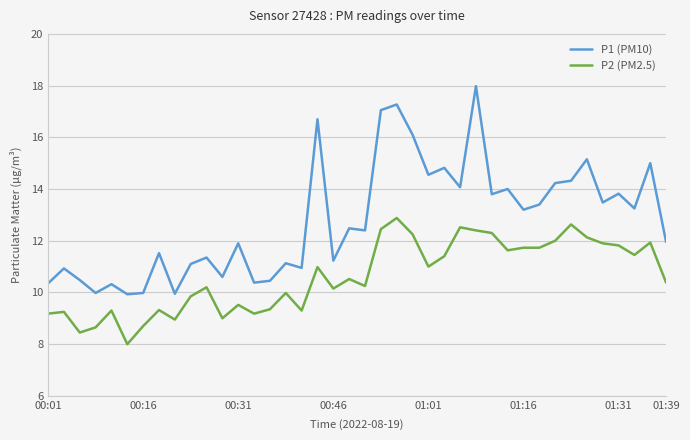

True or false: P2 (PM2.5) and P1 (PM10) intersect in this chart.

False